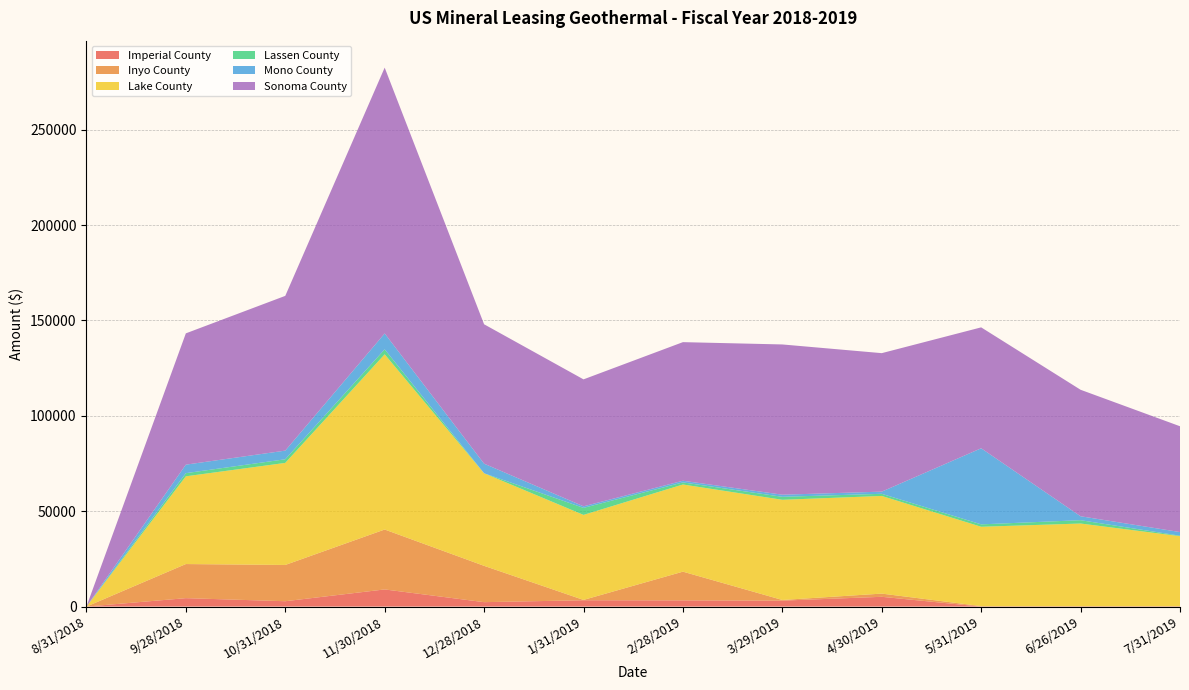

Reading left to right, list all the values displayed in this chart.

Imperial County: 0.0	4422.1	2812.6	8997.4	2321.0	3325.5	3251.7	3124.7	5129.5	0.0	0.0	0.0
Inyo County: 0.0	17876.9	19010.4	31403.9	19041.2	166.9	15059.7	342.3	1676.2	260.9	277.7	268.9
Lake County: 0.0	45996.6	53506.2	91842.6	48539.2	44577.4	45693.8	52519.6	51198.5	41584.9	43268.0	36645.8
Lassen County: 0.0	1651.8	1905.6	2605.0	0.0	3678.2	1093.2	1566.2	1121.2	1260.3	1746.4	244.2
Mono County: 0.0	4456.2	4528.1	8337.9	5019.9	823.2	874.5	1101.9	1137.5	39889.3	2059.0	1914.2
Sonoma County: 0.0	68835.4	81128.2	139362.2	73075.3	66547.8	72660.1	78767.2	72600.3	63384.9	66310.8	55465.4